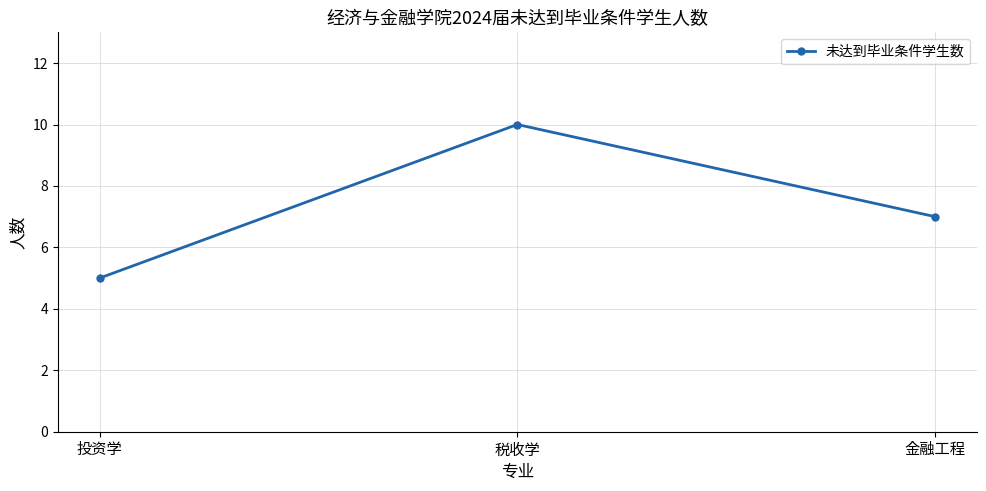

Reading left to right, extract all data points from this chart.

投资学=5	税收学=10	金融工程=7